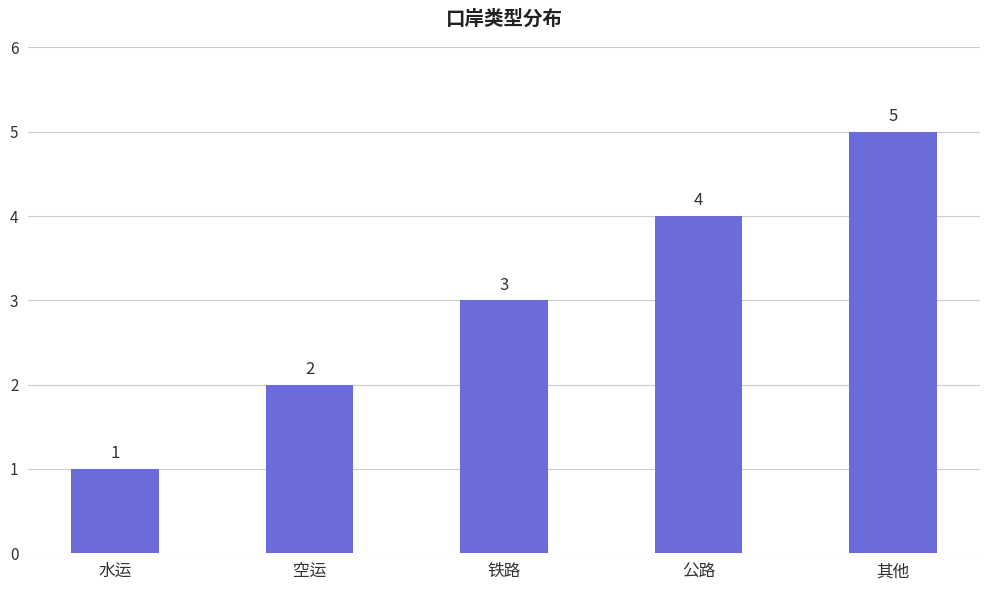

List the labels in order of value, largest first.

其他, 公路, 铁路, 空运, 水运